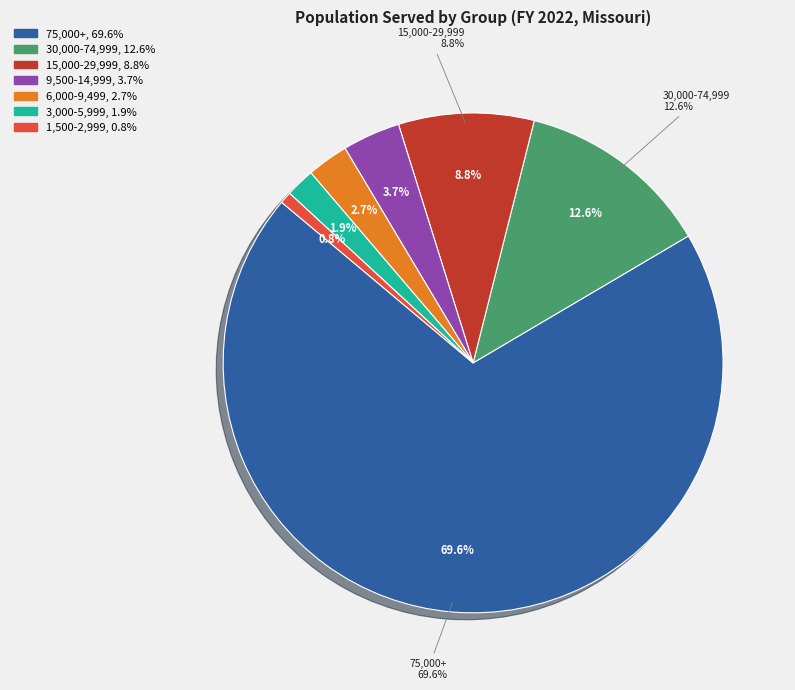

Rank the categories by value from lowest to highest.

1,500-2,999, 3,000-5,999, 6,000-9,499, 9,500-14,999, 15,000-29,999, 30,000-74,999, 75,000+